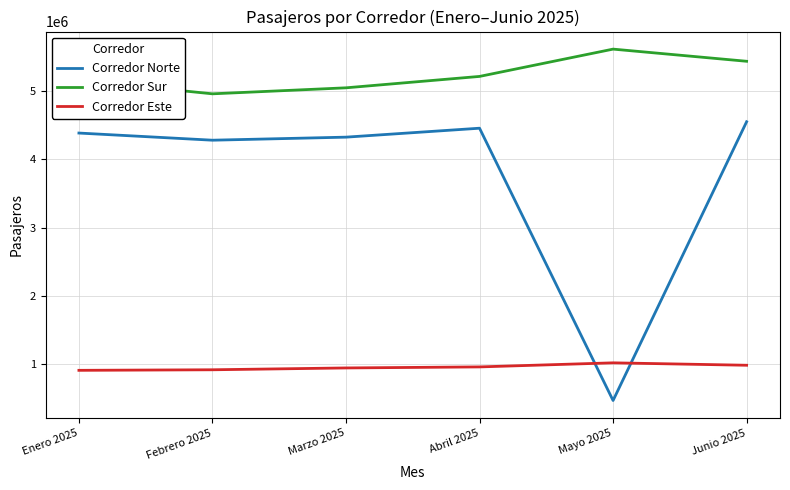

How many lines are shown in the chart?

3